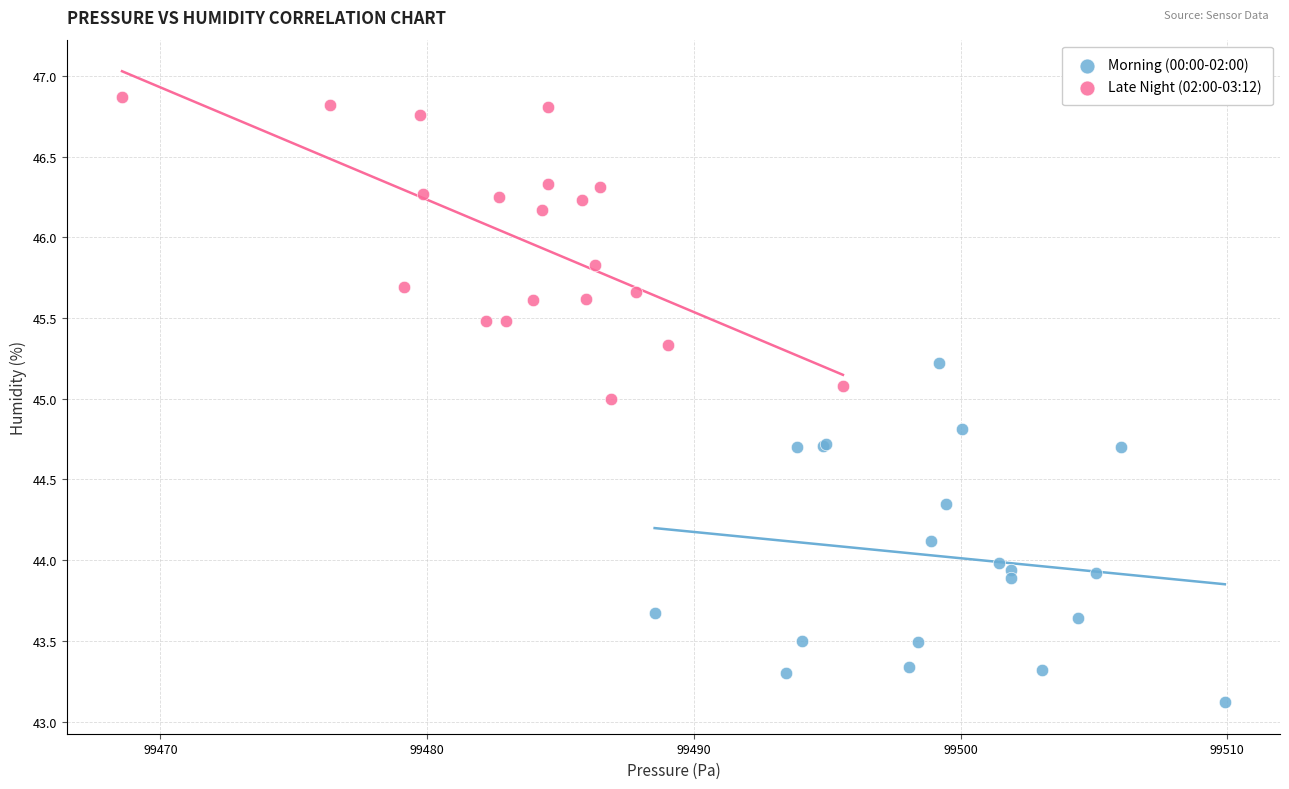

Which series reaches the minimum Y coordinate?

Morning (00:00-02:00)